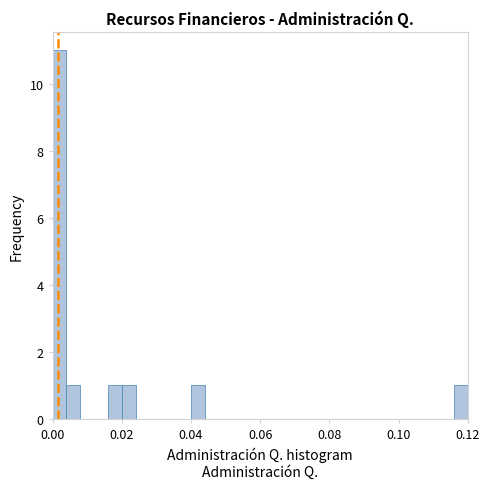

Around what value on the x-axis is the tallest bar? Give the approximate position of its centre, as read against the axis.

0.002